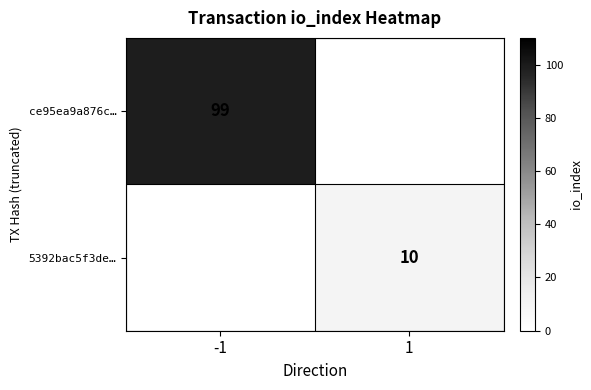

What is the maximum value shown in the chart?

99.0